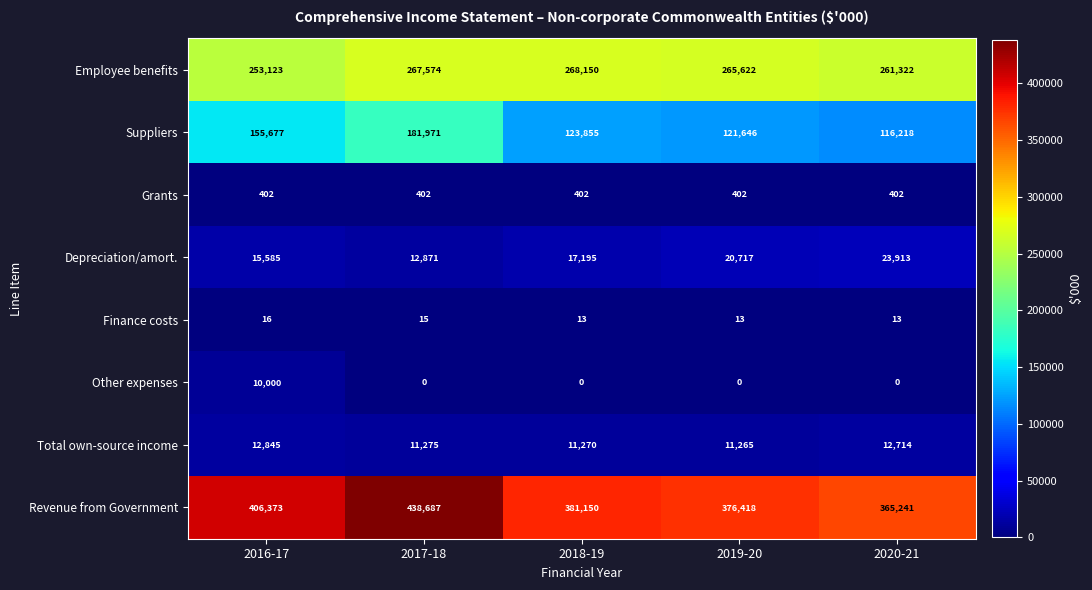

What is the sum of the Total own-source income values at 2018-19 and 2017-18?

22545